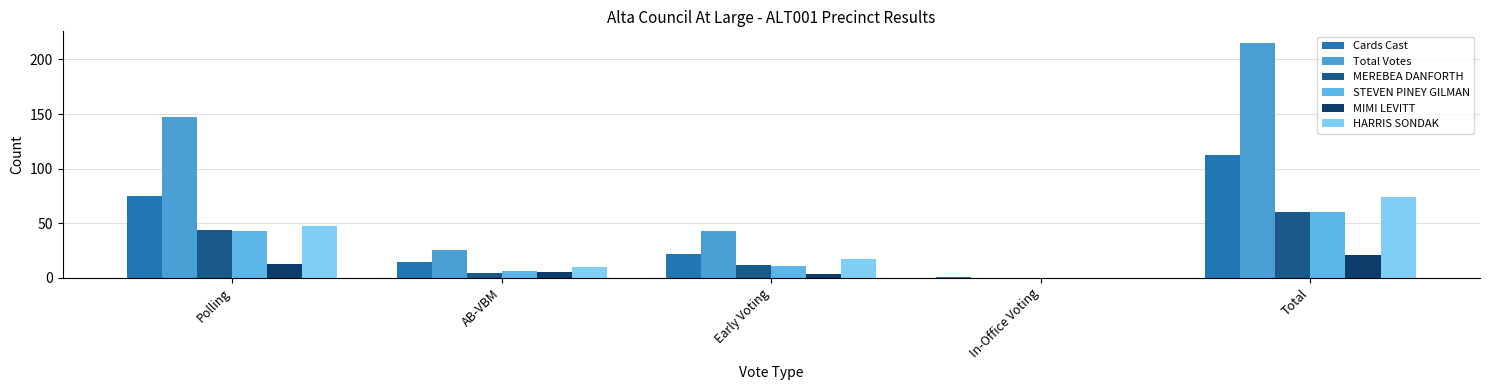

Is the value of Total Votes at AB-VBM greater than the value of Cards Cast at Early Voting?

Yes